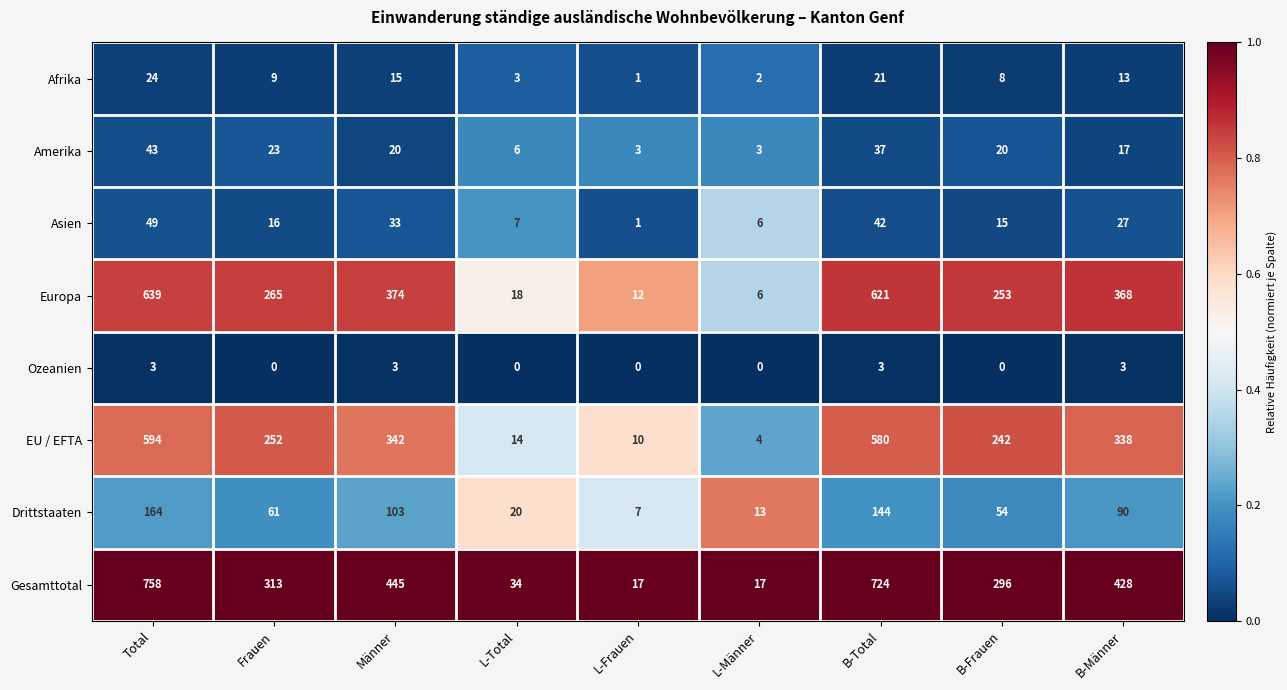

Which series has the largest range (max minus min)?

Gesamttotal